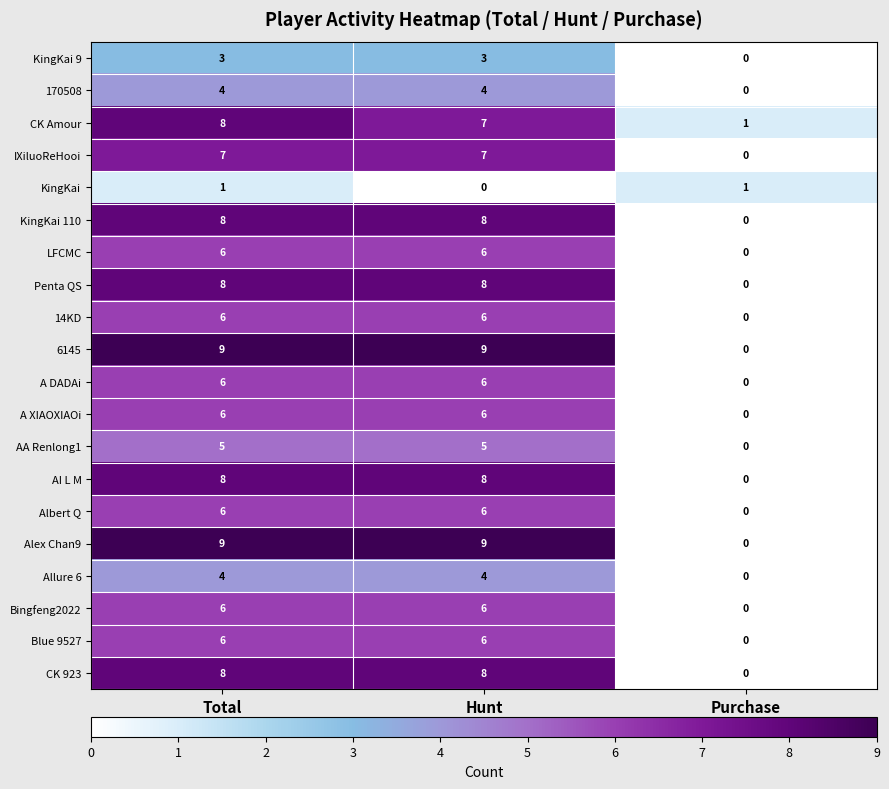

True or false: Penta QS has a value of 3 at Purchase.

False